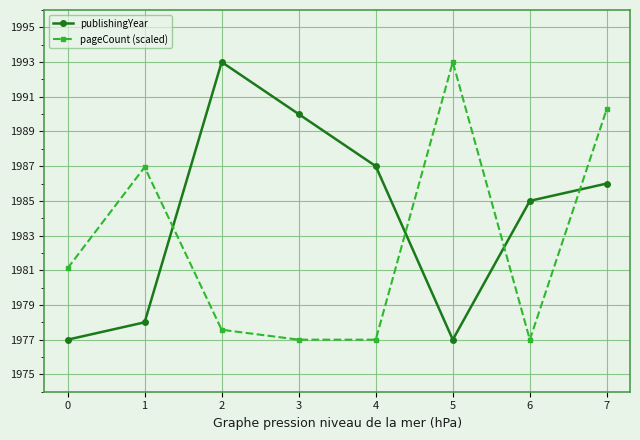

How many lines are shown in the chart?

2